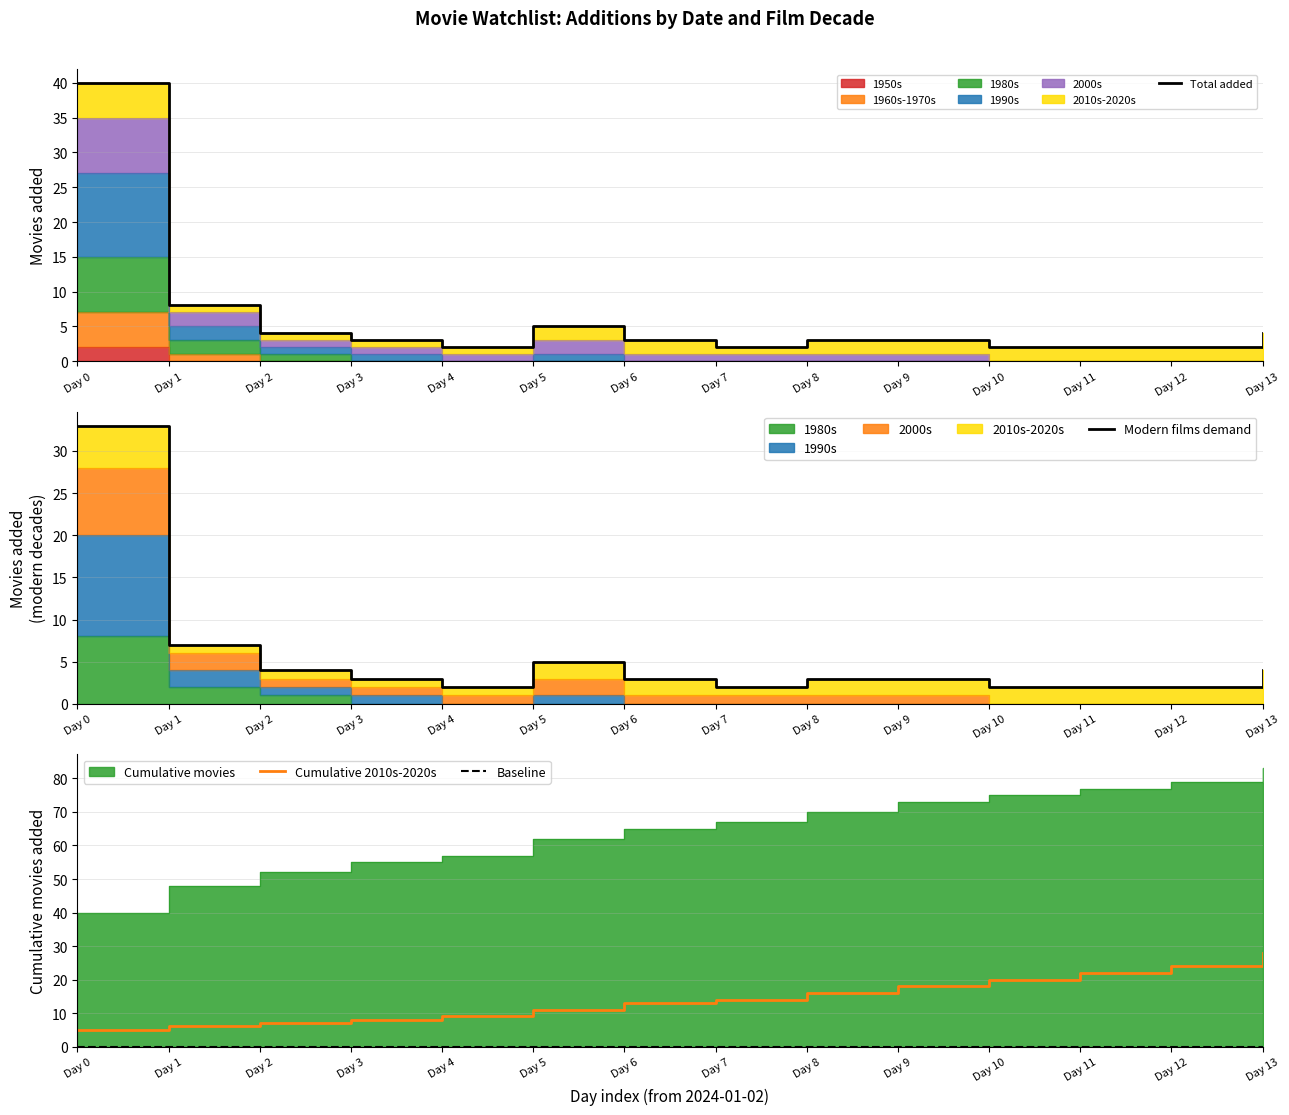

Between Day 7 and Day 9, which series saw the biggest shift?

Cumulative 2010s-2020s